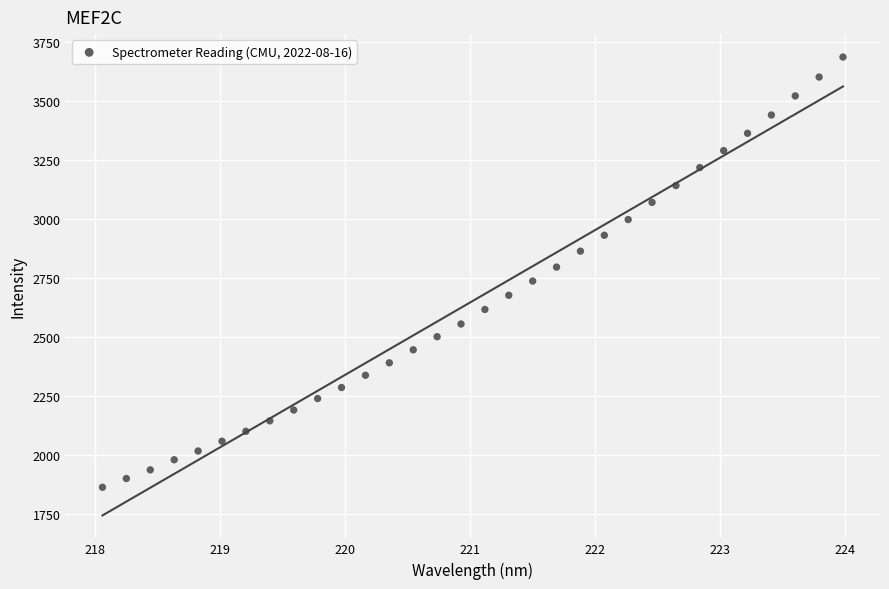

What is the range of Y values (max minus min)?

1825.0